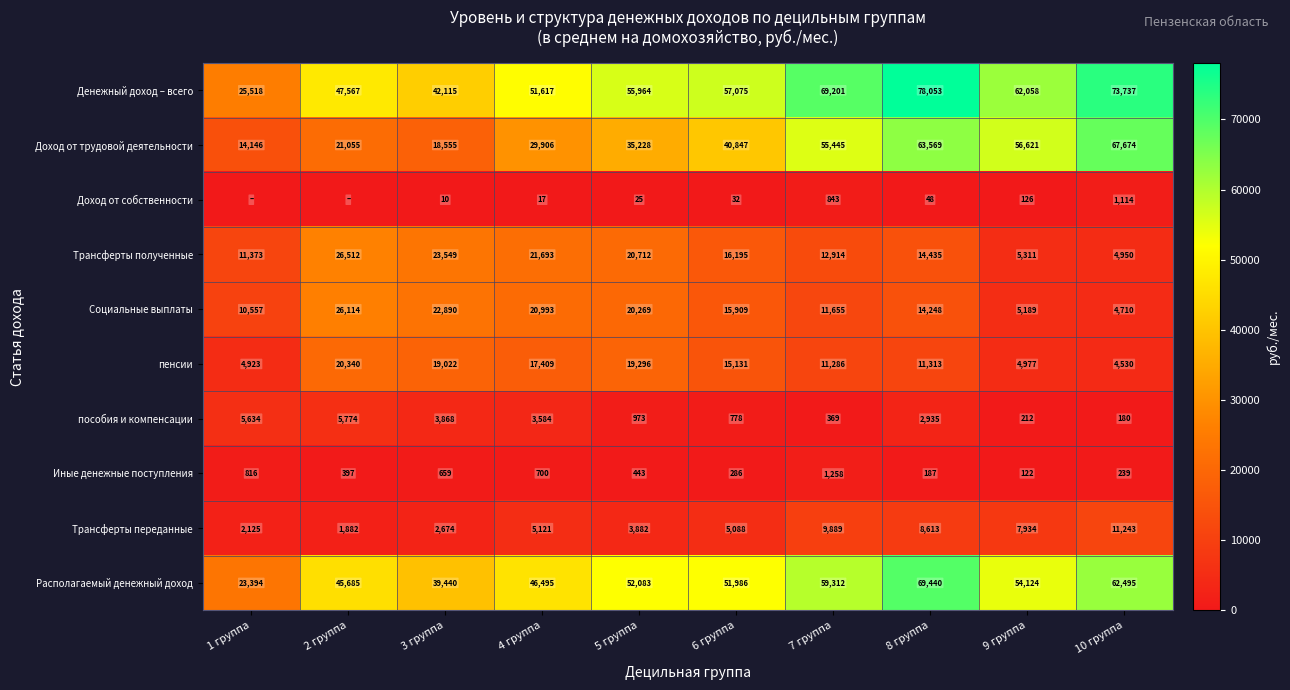

What is the spread (max minus min) of values at 4 группа?

51600